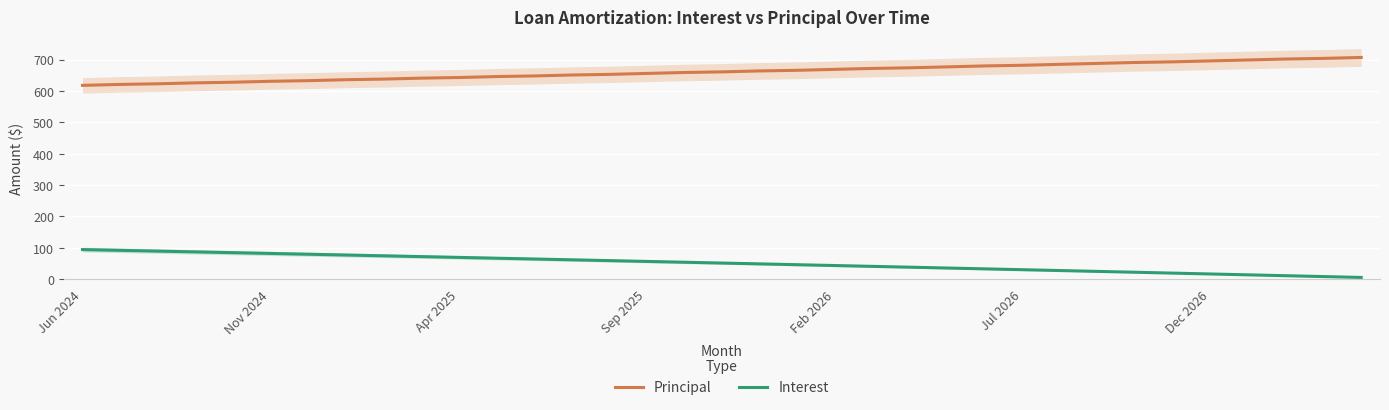

At how many categories does at least one series exceed 304?

35